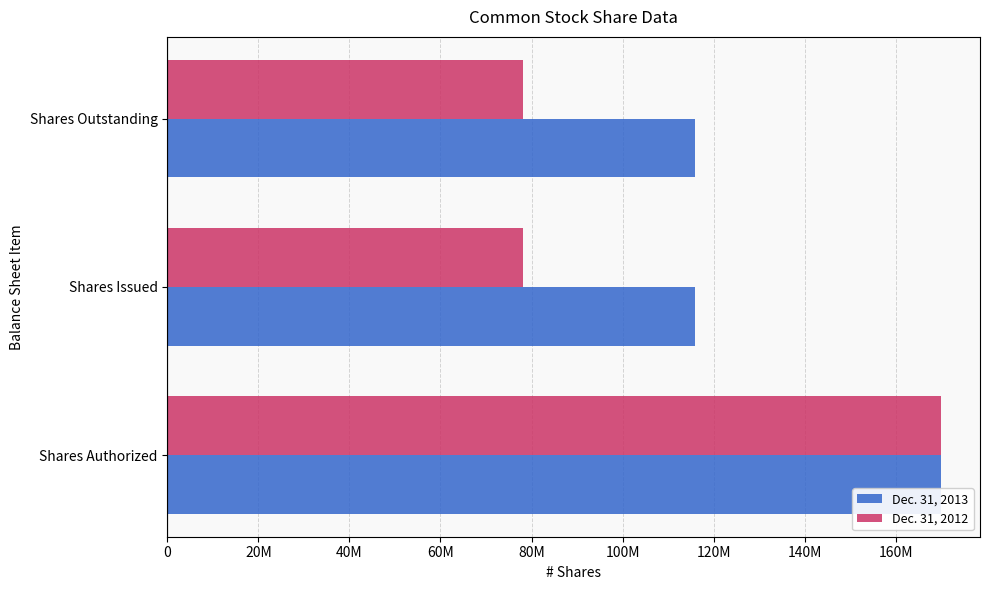

What are all the series names shown in the legend?

Dec. 31, 2013, Dec. 31, 2012